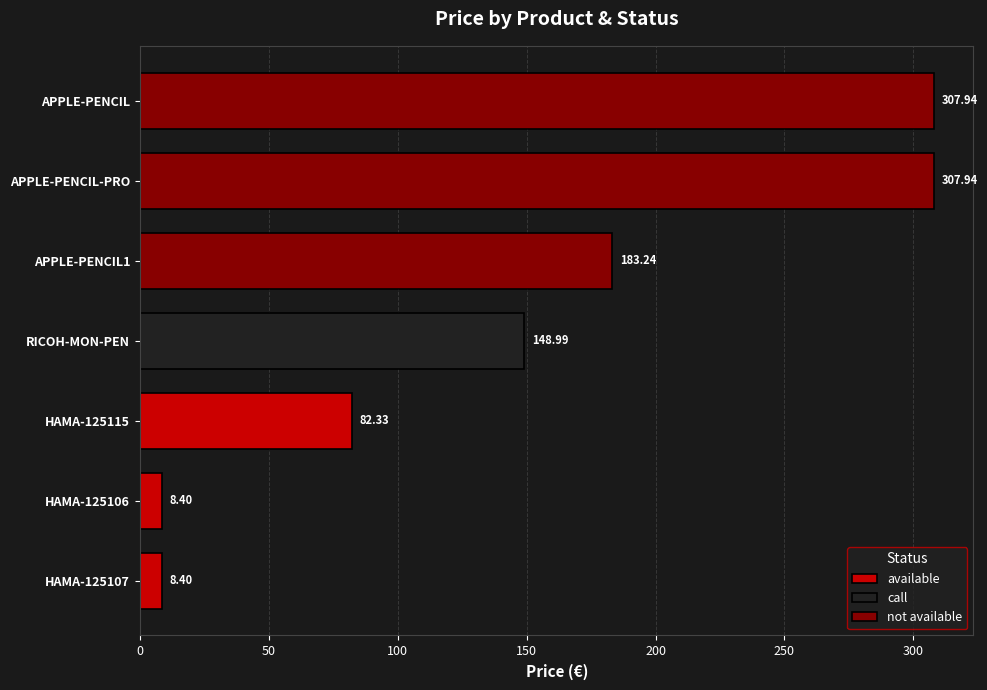

Which series has the largest range (max minus min)?

not available